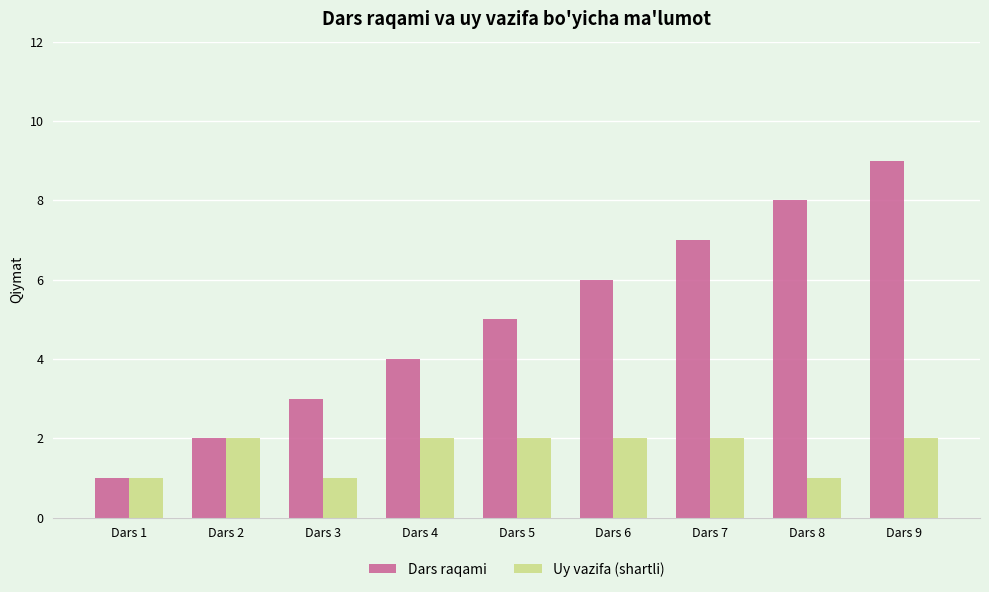

Reading left to right, what are all the values shown in this chart?

Dars raqami: 1	2	3	4	5	6	7	8	9
Uy vazifa (shartli): 1	2	1	2	2	2	2	1	2